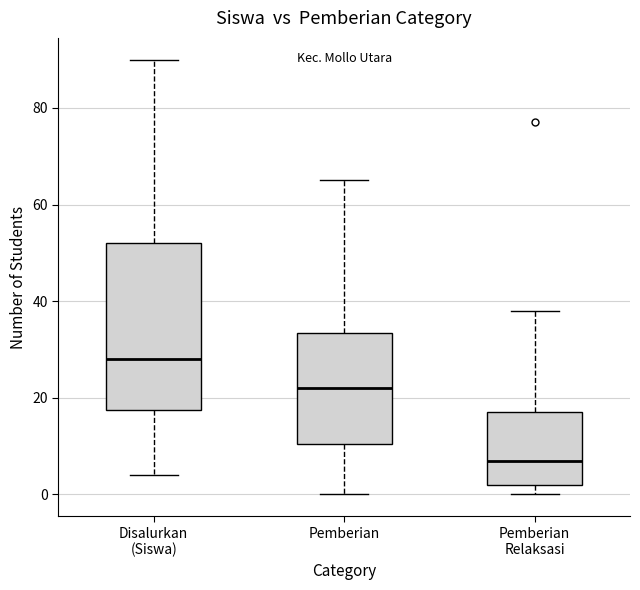

Comparing the boxes themselves (not the whiskers), which one is the tallest?

Disalurkan (Siswa)